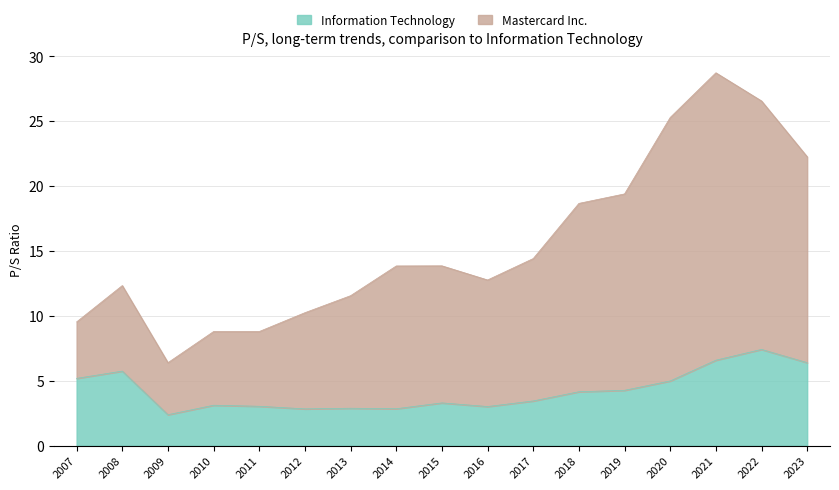

In Mastercard Inc., how many points are lower than both neighbors (excluding endpoints)?

2